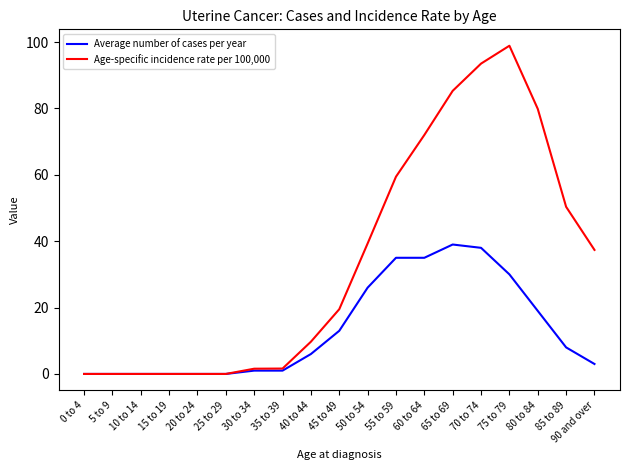

What is the highest value of the Average number of cases per year series?

39.0